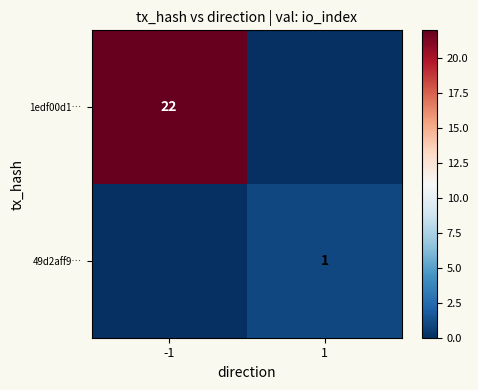

What is the spread (max minus min) of values at 1?

1